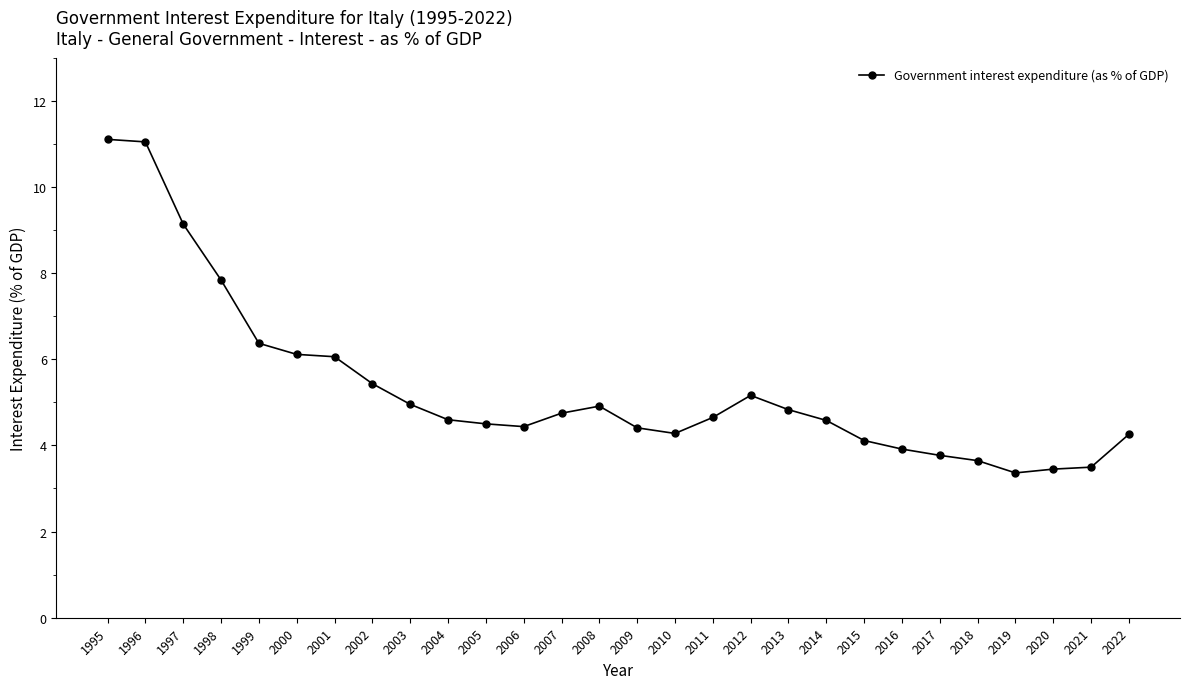

Where is the data nearest to the value 7?

1999